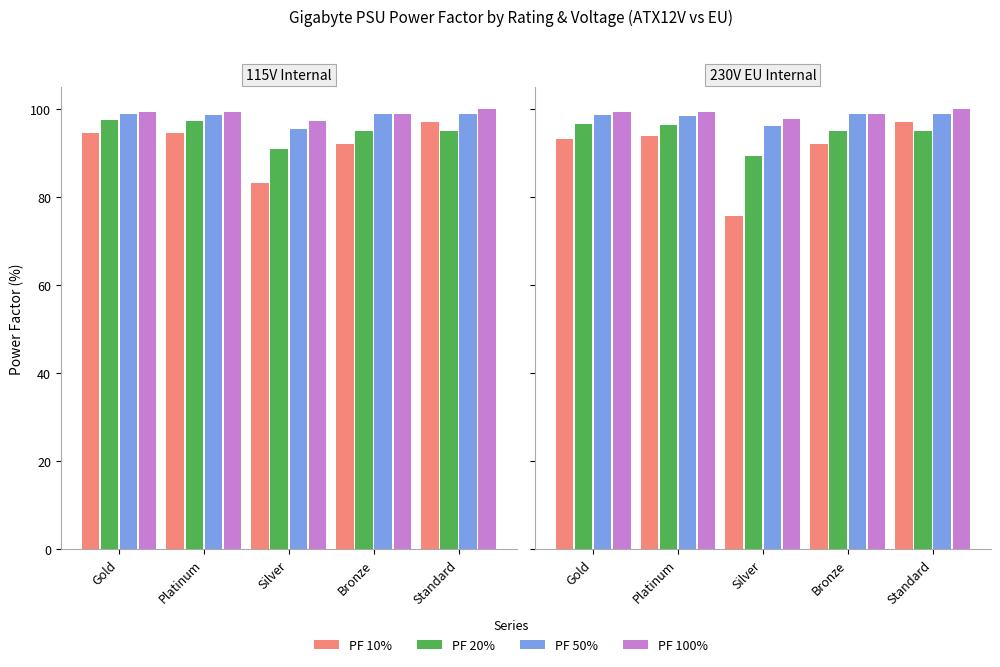

What is the difference between the PF 50% values at Gold and Platinum?

0.1